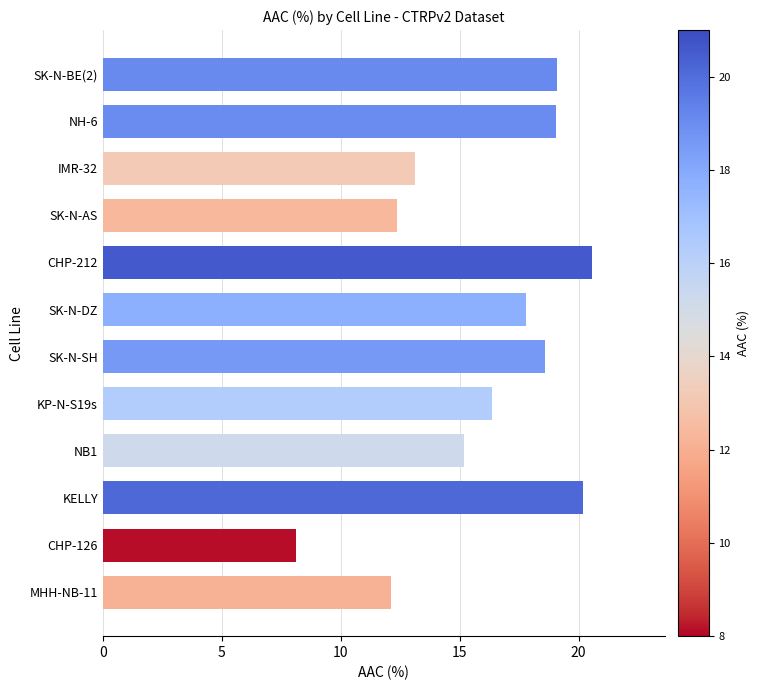

How many bars are there in total?

12